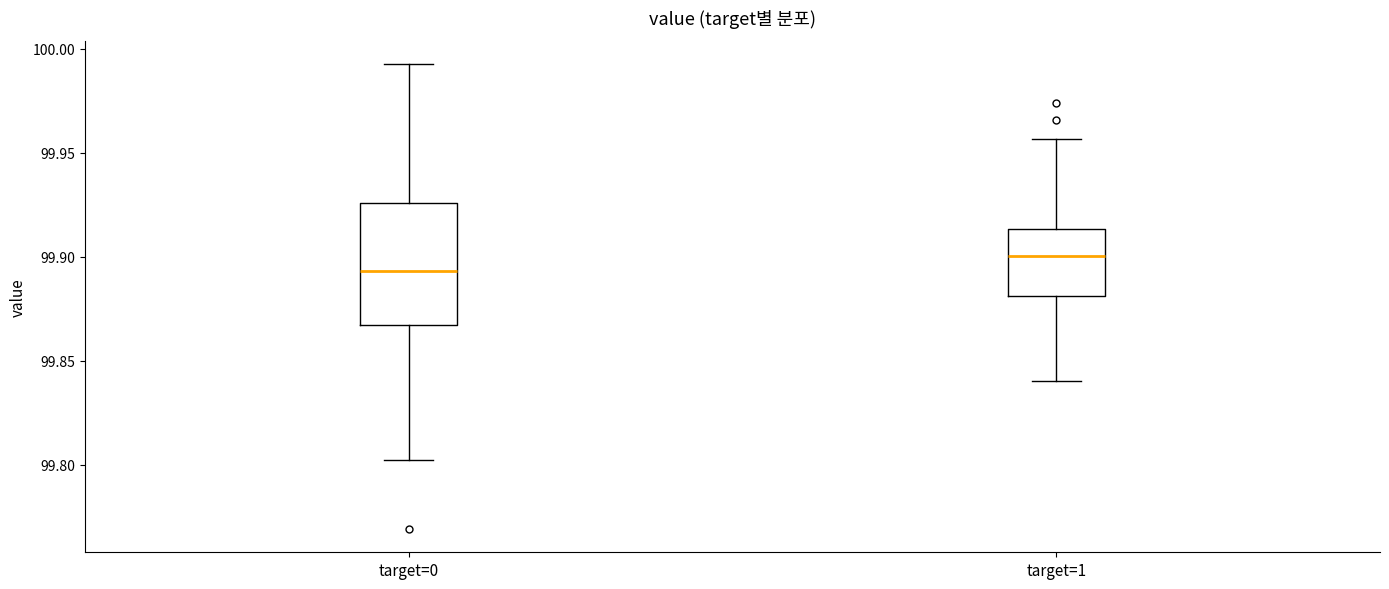

Which box is the tallest, from its lower edge to its upper edge?

target=0